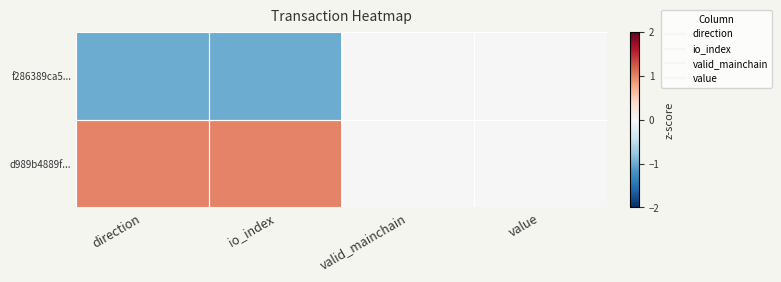

What is the minimum value shown in the chart?

-1.0